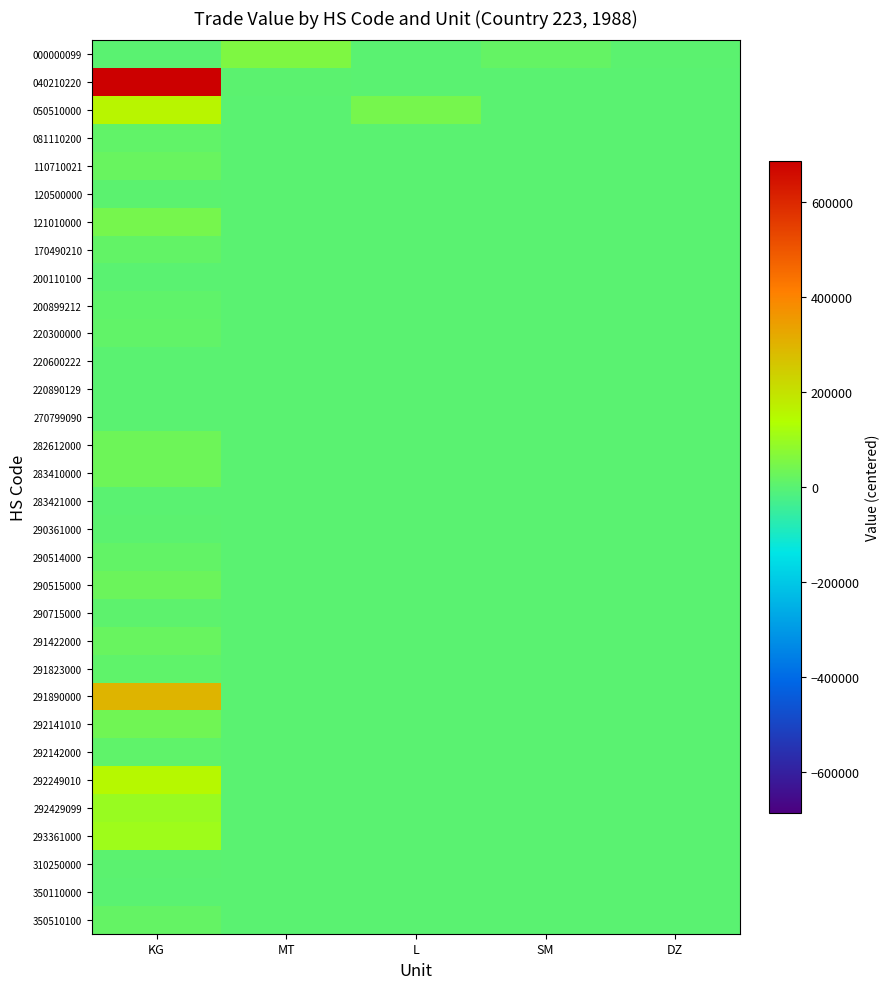

Which has a higher value, DZ or L?

DZ